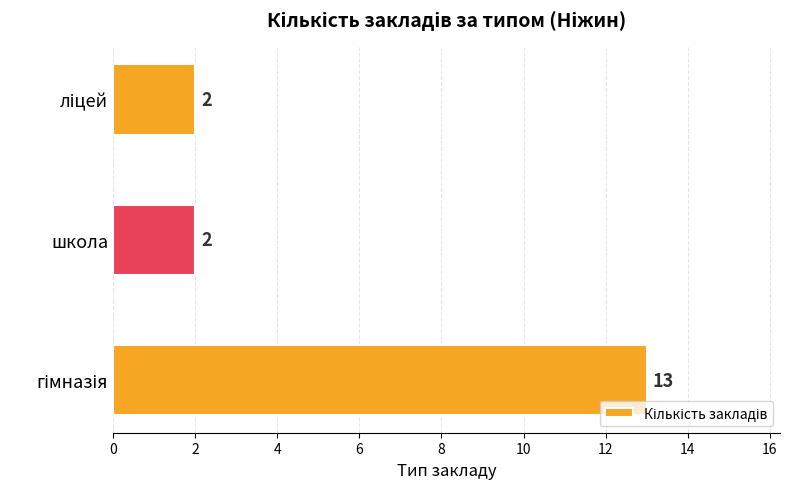

What is the sum of all values?

17